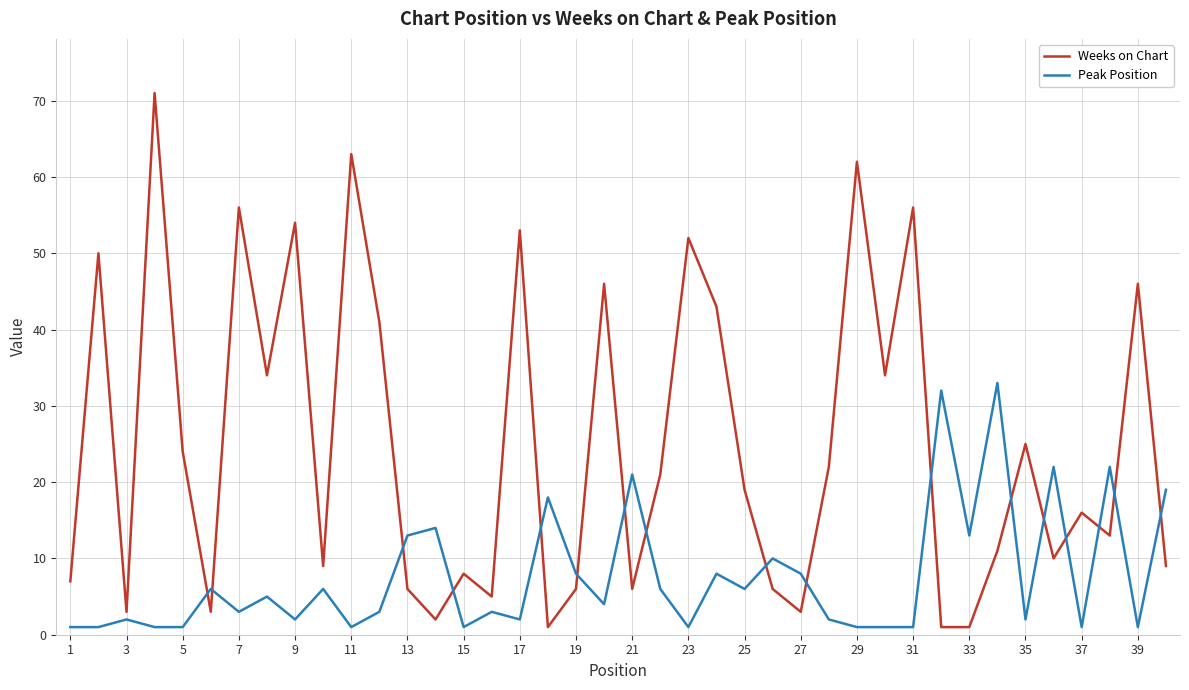

Rank the series by their maximum value, from highest to lowest.

Weeks on Chart, Peak Position